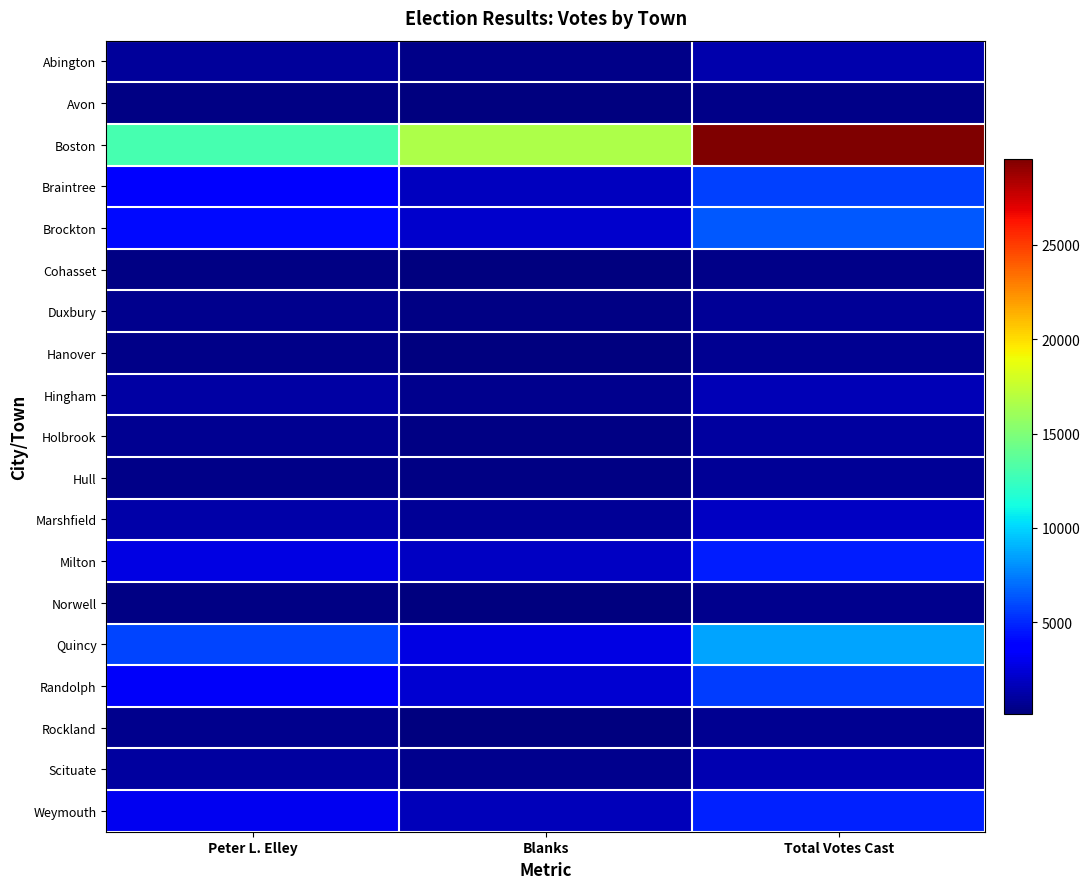

Reading left to right, extract all data points from this chart.

Abington: Peter L. Elley=848	Blanks=456	Total Votes Cast=1304
Avon: Peter L. Elley=319	Blanks=145	Total Votes Cast=464
Boston: Peter L. Elley=12943	Blanks=16630	Total Votes Cast=29573
Braintree: Peter L. Elley=3920	Blanks=1769	Total Votes Cast=5689
Brockton: Peter L. Elley=4163	Blanks=2214	Total Votes Cast=6377
Cohasset: Peter L. Elley=265	Blanks=181	Total Votes Cast=446
Duxbury: Peter L. Elley=494	Blanks=318	Total Votes Cast=812
Hanover: Peter L. Elley=464	Blanks=226	Total Votes Cast=690
Hingham: Peter L. Elley=1077	Blanks=513	Total Votes Cast=1590
Holbrook: Peter L. Elley=670	Blanks=310	Total Votes Cast=980
Hull: Peter L. Elley=456	Blanks=297	Total Votes Cast=753
Marshfield: Peter L. Elley=1221	Blanks=739	Total Votes Cast=1960
Milton: Peter L. Elley=2753	Blanks=1967	Total Votes Cast=4720
Norwell: Peter L. Elley=331	Blanks=229	Total Votes Cast=560
Quincy: Peter L. Elley=5883	Blanks=2699	Total Votes Cast=8582
Randolph: Peter L. Elley=3363	Blanks=2226	Total Votes Cast=5589
Rockland: Peter L. Elley=514	Blanks=184	Total Votes Cast=698
Scituate: Peter L. Elley=958	Blanks=537	Total Votes Cast=1495
Weymouth: Peter L. Elley=3088	Blanks=1694	Total Votes Cast=4782